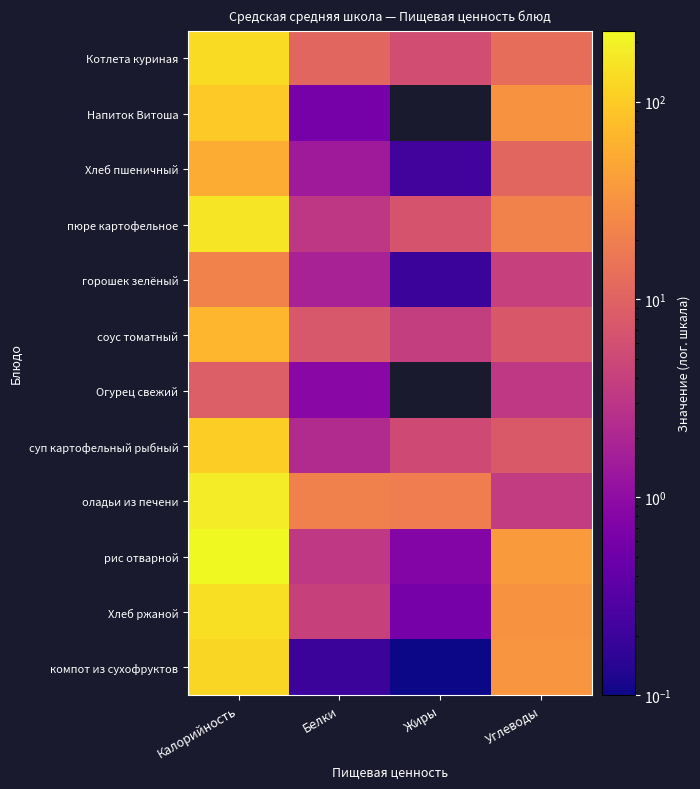

Is the value of Напиток Витоша at Калорийность greater than the value of Огурец свежий at Углеводы?

Yes